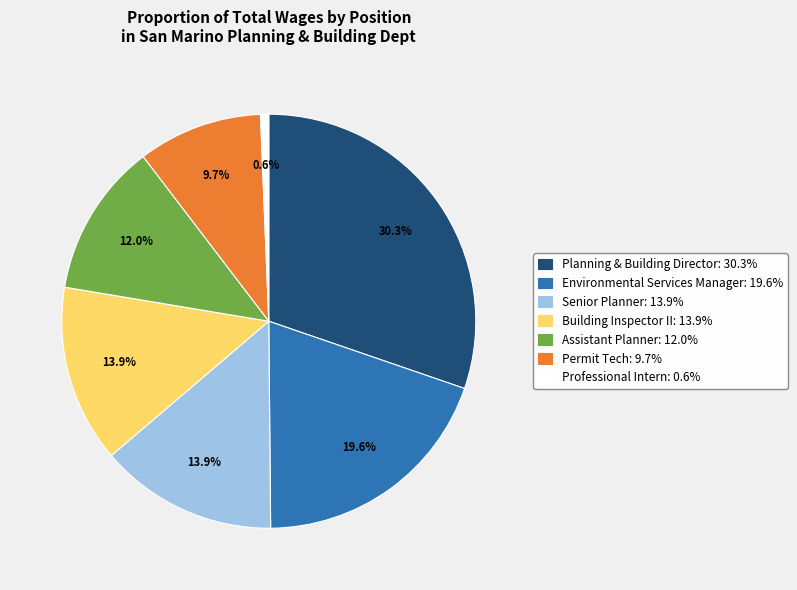

Which has a higher value, Permit Tech or Professional Intern?

Permit Tech